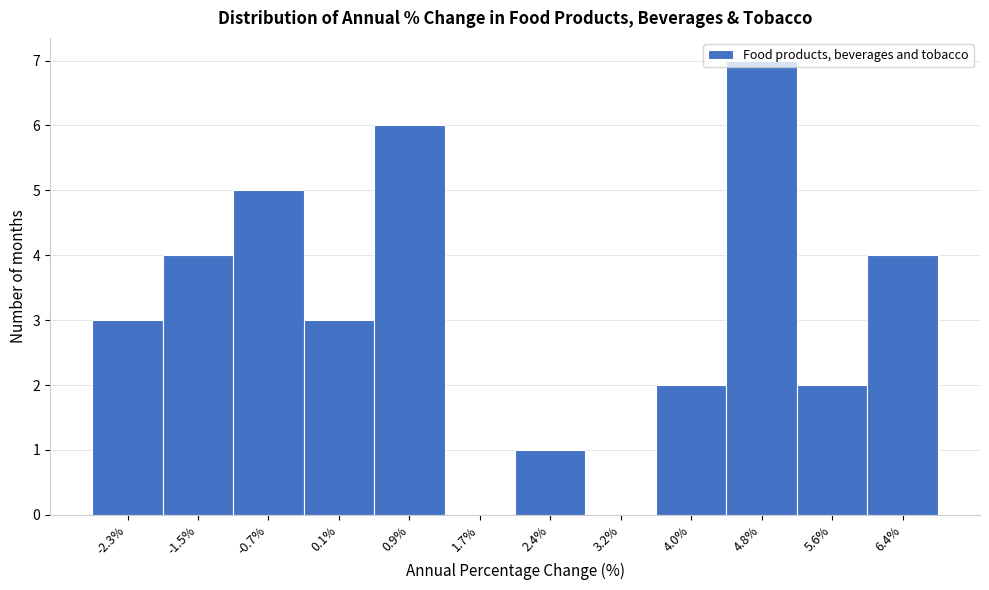

Reading left to right, transcribe this chart: for each bar, give the range it covers on the x-axis and its height. Neither the bar edges nor the heights are printed on the chart, so give them approximately, as read against the axes.

-2.7 to -1.9: 3
-1.9 to -1.1: 4
-1.1 to -0.3: 5
-0.3 to 0.5: 3
0.5 to 1.3: 6
1.3 to 2.0: 0
2.0 to 2.8: 1
2.8 to 3.6: 0
3.6 to 4.4: 2
4.4 to 5.2: 7
5.2 to 6.0: 2
6.0 to 6.8: 4